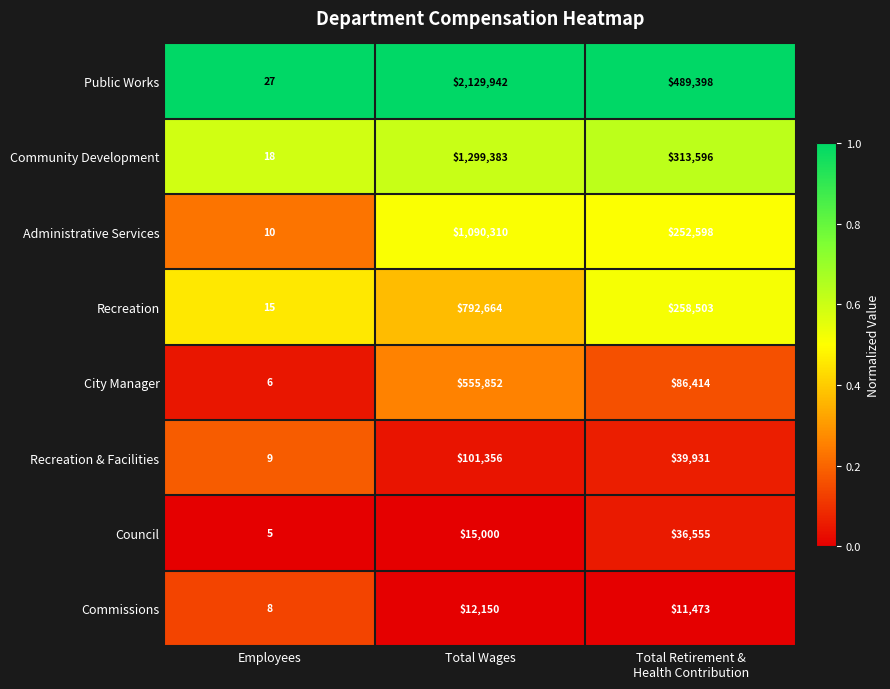

Count the Council values in the range 5 to 36555.

3